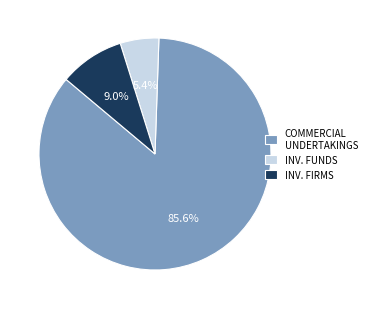

Combined, what portion of the pie is INV. FIRMS and INV. FUNDS?

14.4%